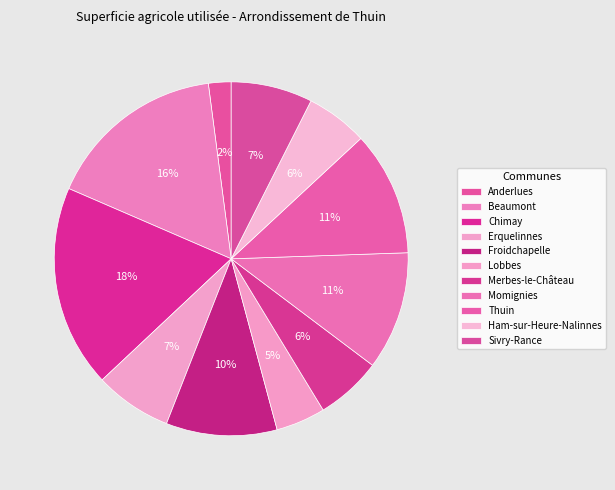

What is the ratio of the value at Anderlues to the value at Ham-sur-Heure-Nalinnes?

0.4